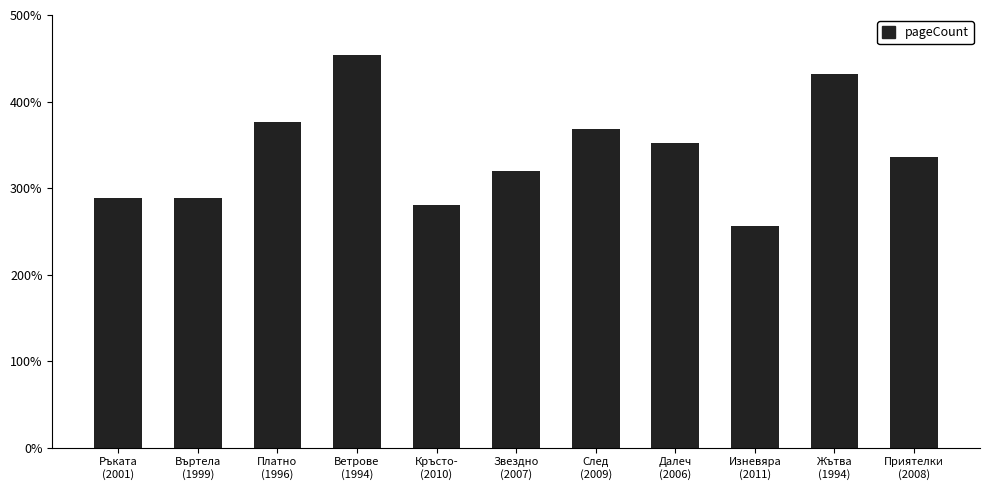

What is the approximate value at Ръката
(2001), to the nearest 10?

290